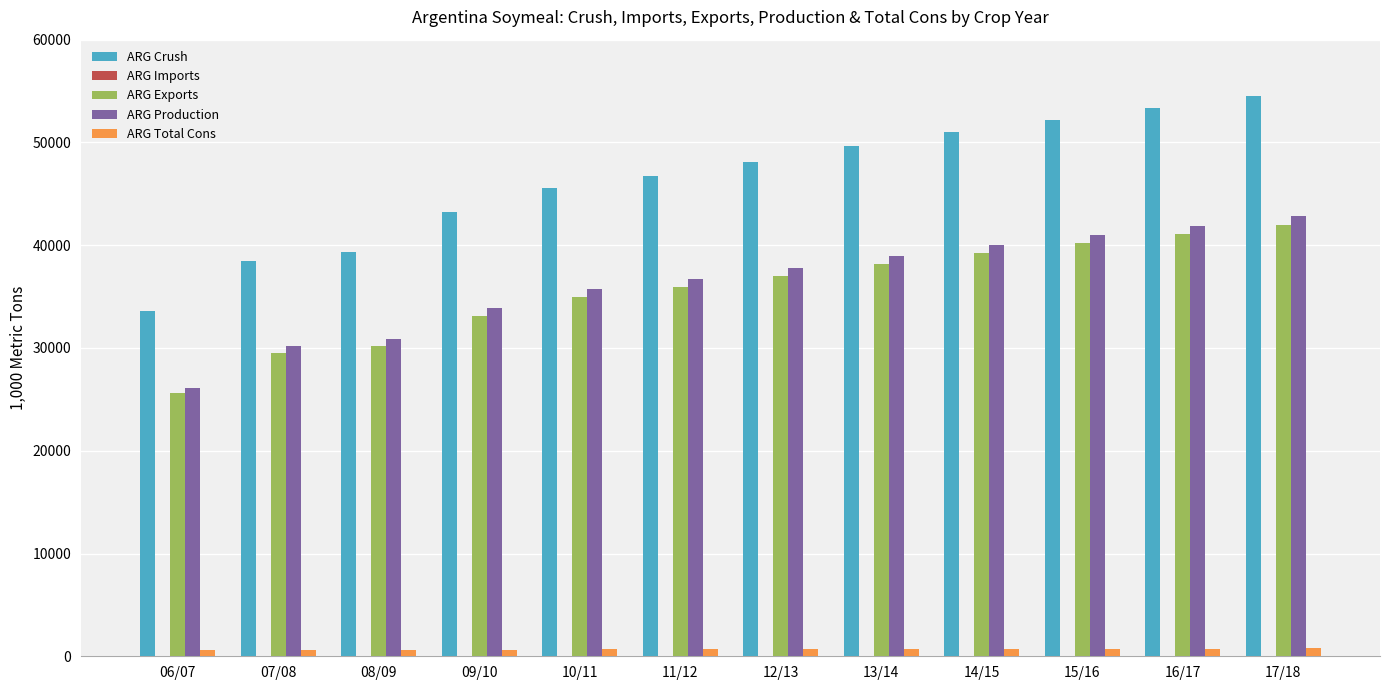

Which series has the largest total across all categories?

ARG Crush